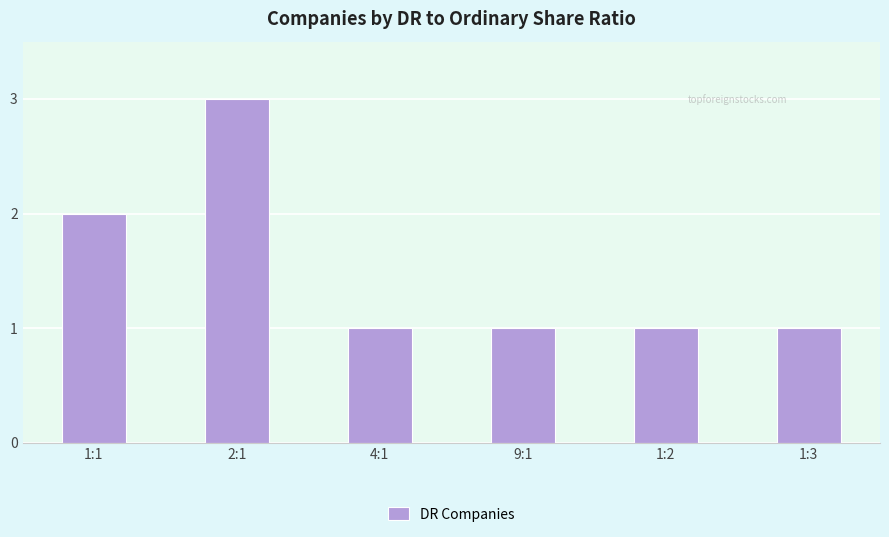

Are the bars horizontal?

No